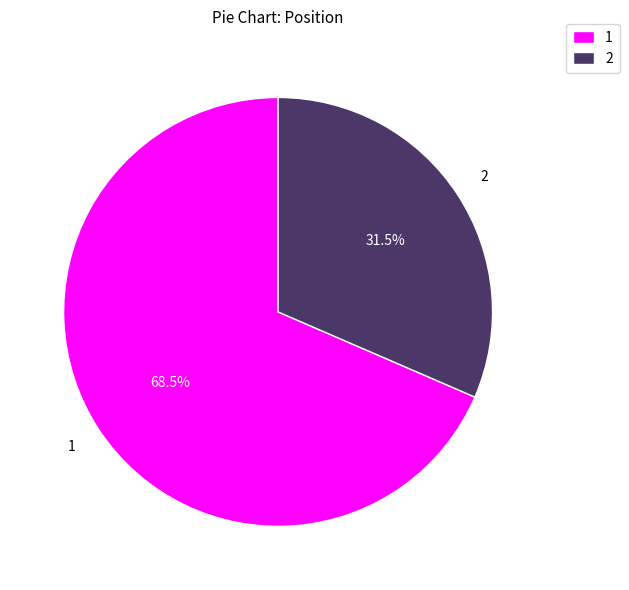

How many segments does this pie chart have?

2